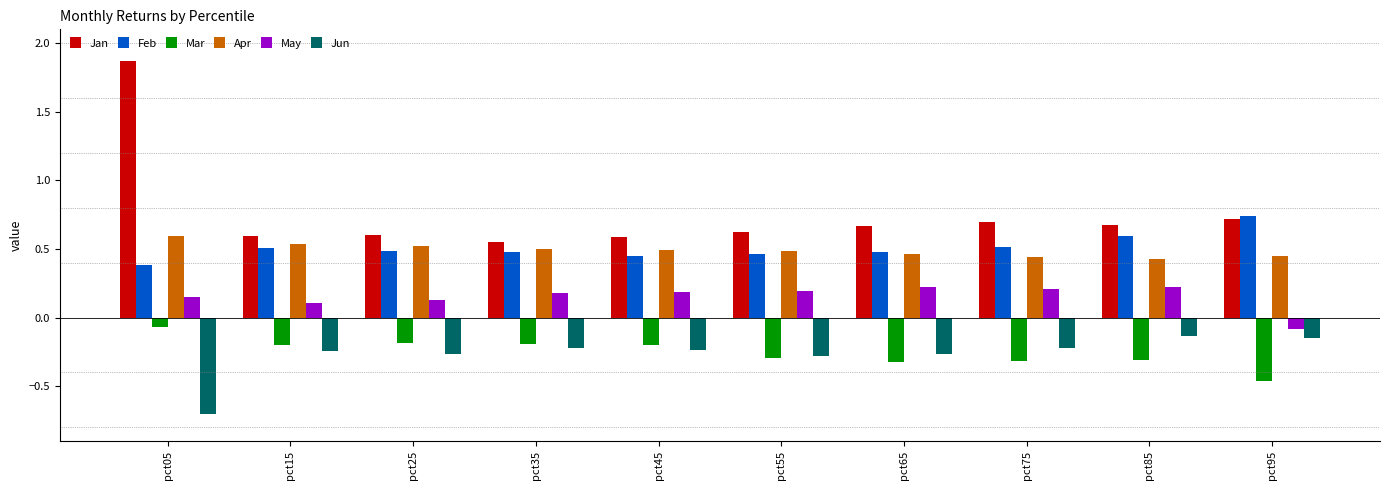

Which series has the largest total across all categories?

Jan